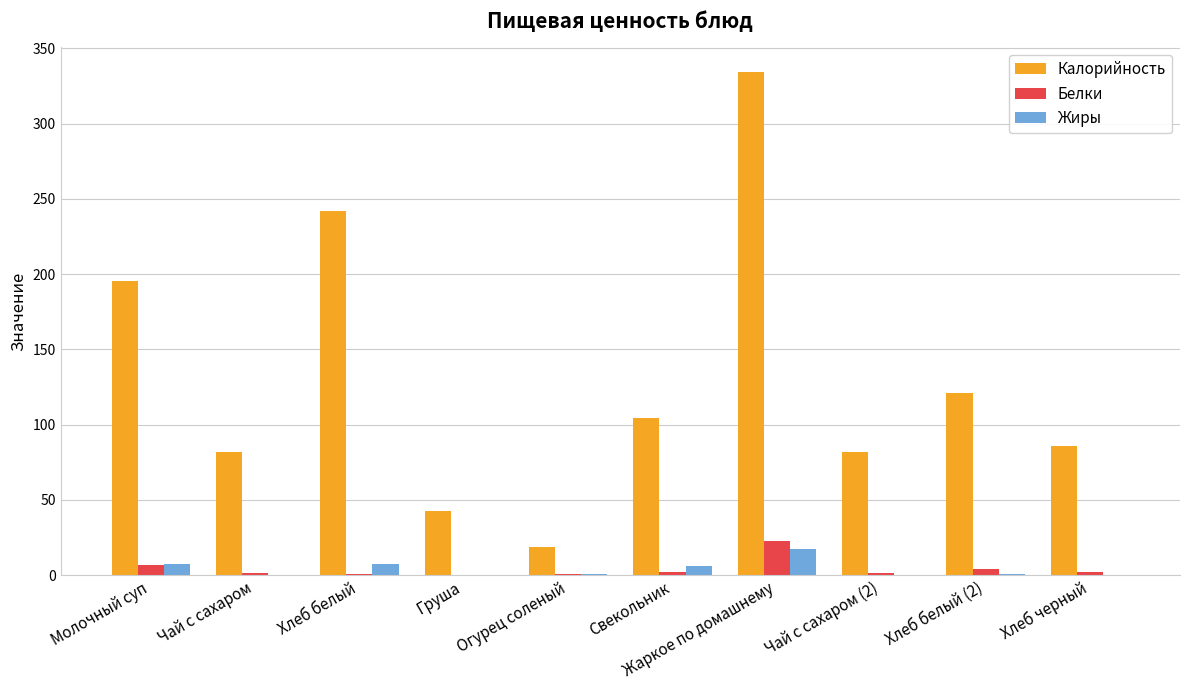

What is the greatest value displayed?

334.1